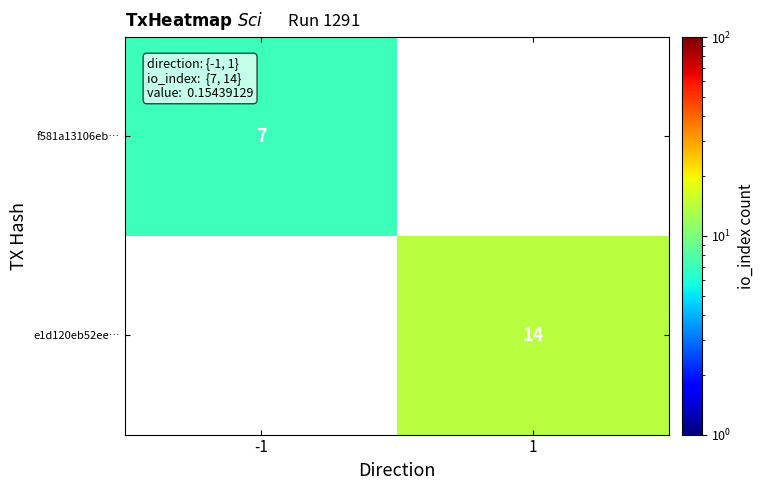

The value of e1d120eb52ee… at 1 is 20. True or false?

False